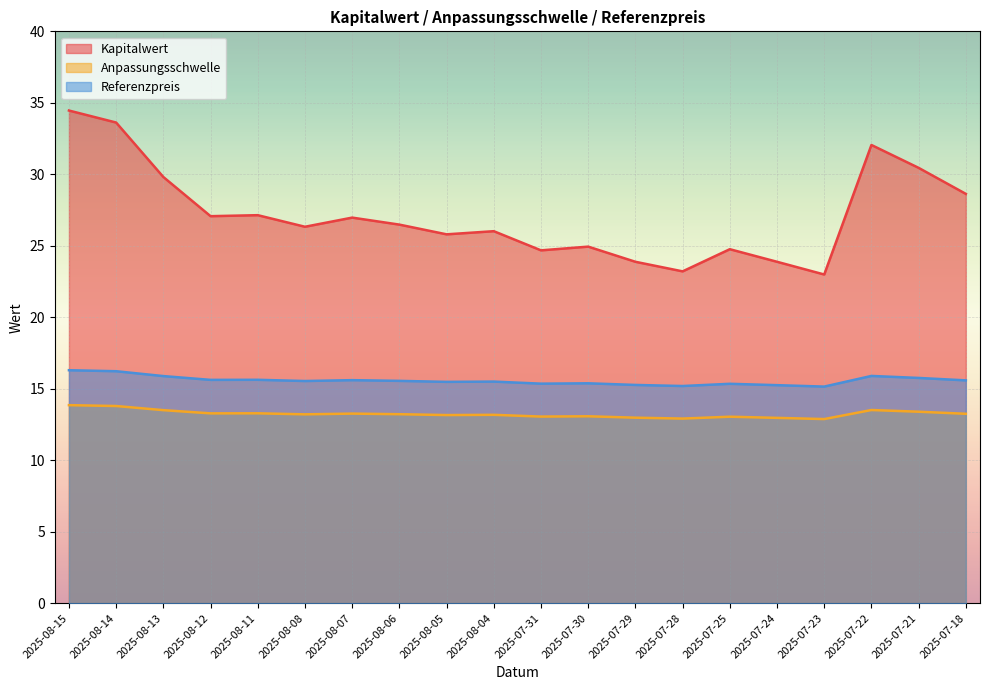

Rank the categories by Referenzpreis value from highest to lowest.

2025-08-15, 2025-08-14, 2025-07-22, 2025-08-13, 2025-07-21, 2025-08-11, 2025-08-12, 2025-08-07, 2025-07-18, 2025-08-06, 2025-08-08, 2025-08-04, 2025-08-05, 2025-07-30, 2025-07-31, 2025-07-25, 2025-07-29, 2025-07-24, 2025-07-28, 2025-07-23